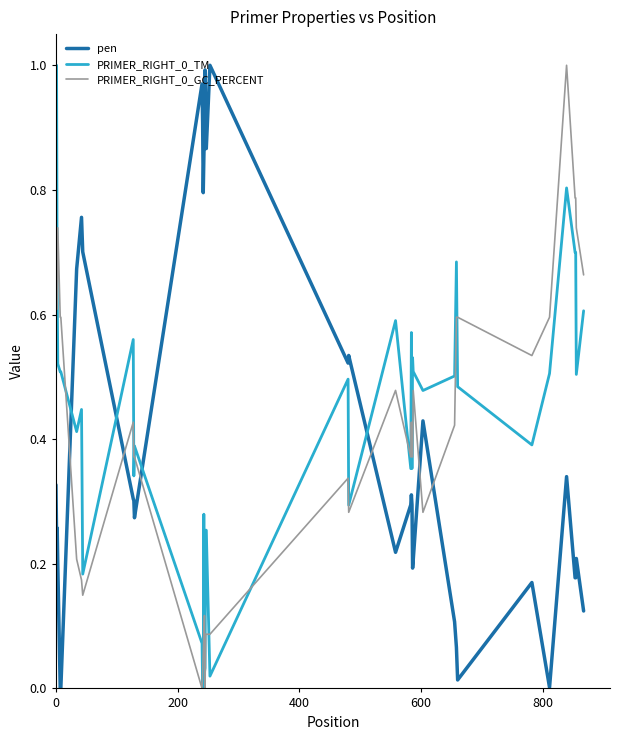

True or false: pen and PRIMER_RIGHT_0_TM intersect in this chart.

True